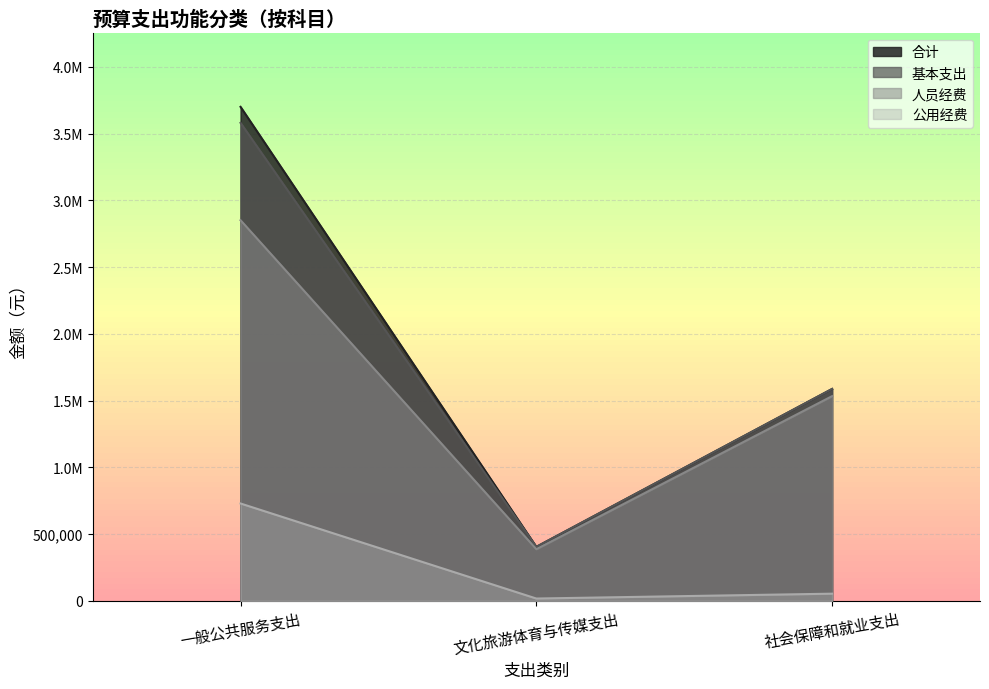

Is the value of 基本支出 at 社会保障和就业支出 greater than the value of 合计 at 一般公共服务支出?

No